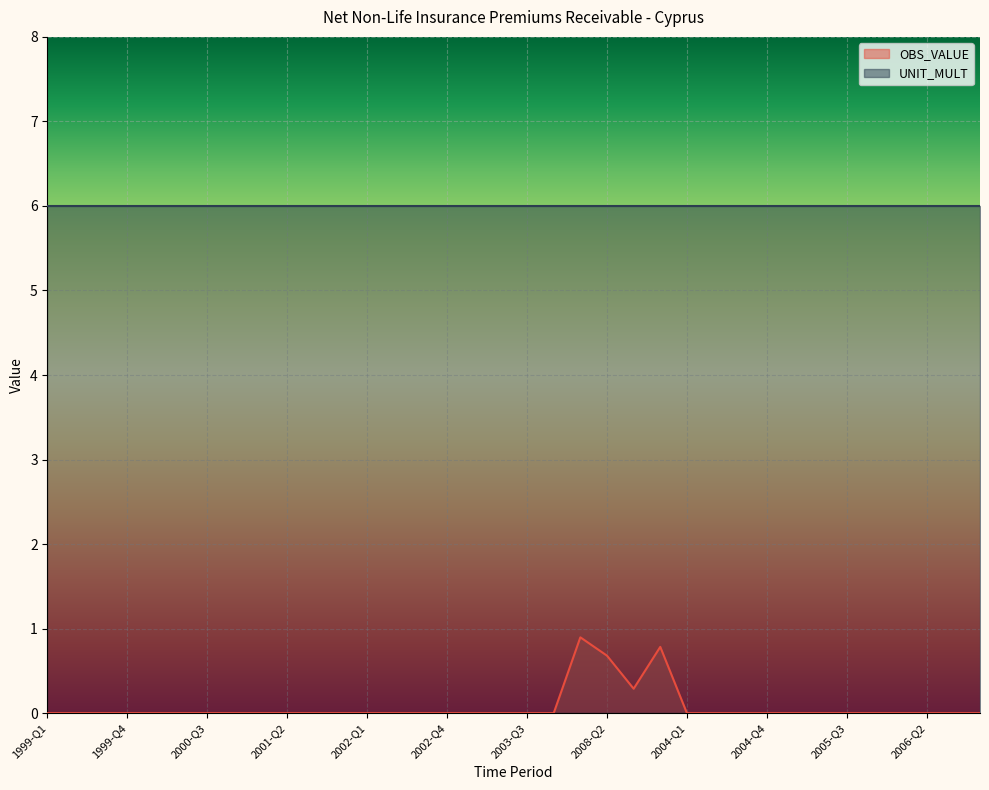

Count the values in the range 0 to 1.

36